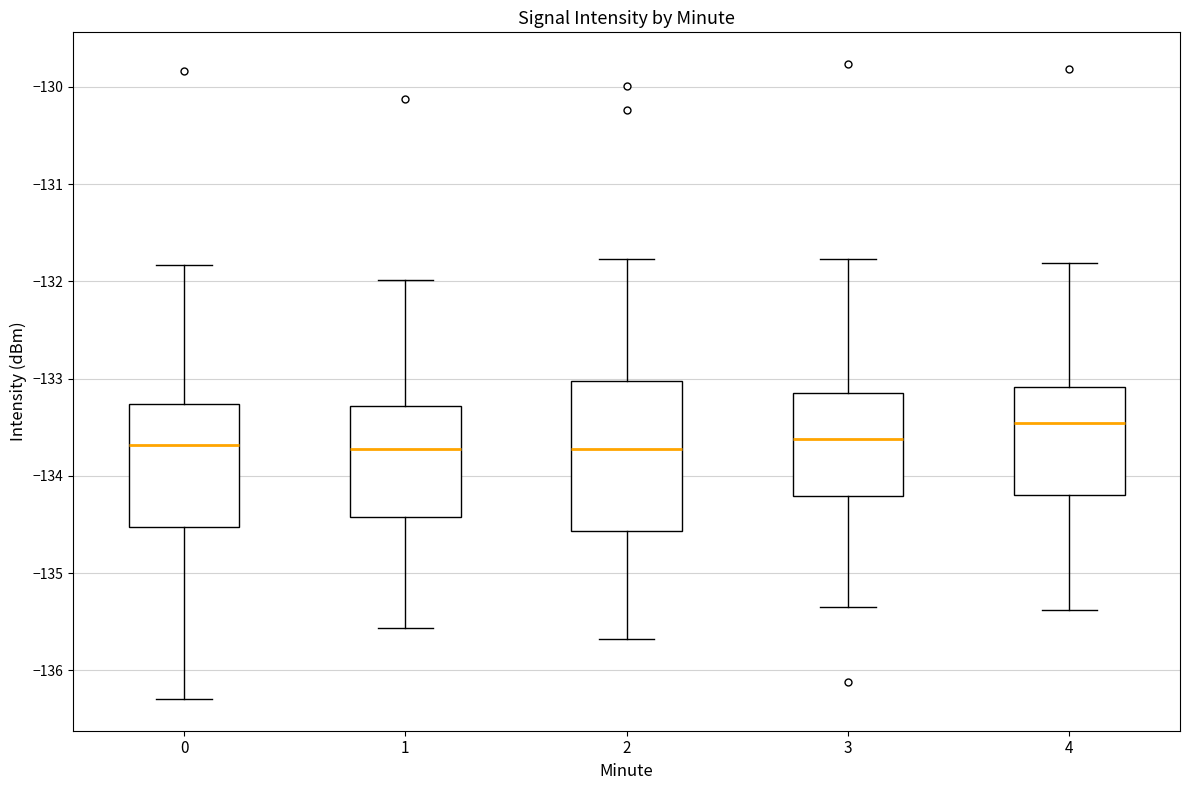

Reading left to right, read every box against the y-axis: the position of its median line, the range the box covers, and the ends of its whiskers. The values are not printed on the chart, so give them approximately, as read against the axis.

0: median -133.7, box -134.5 to -133.3, whiskers -136.3 to -131.8
1: median -133.7, box -134.4 to -133.3, whiskers -135.6 to -132.0
2: median -133.7, box -134.6 to -133.0, whiskers -135.7 to -131.8
3: median -133.6, box -134.2 to -133.2, whiskers -135.3 to -131.8
4: median -133.5, box -134.2 to -133.1, whiskers -135.4 to -131.8